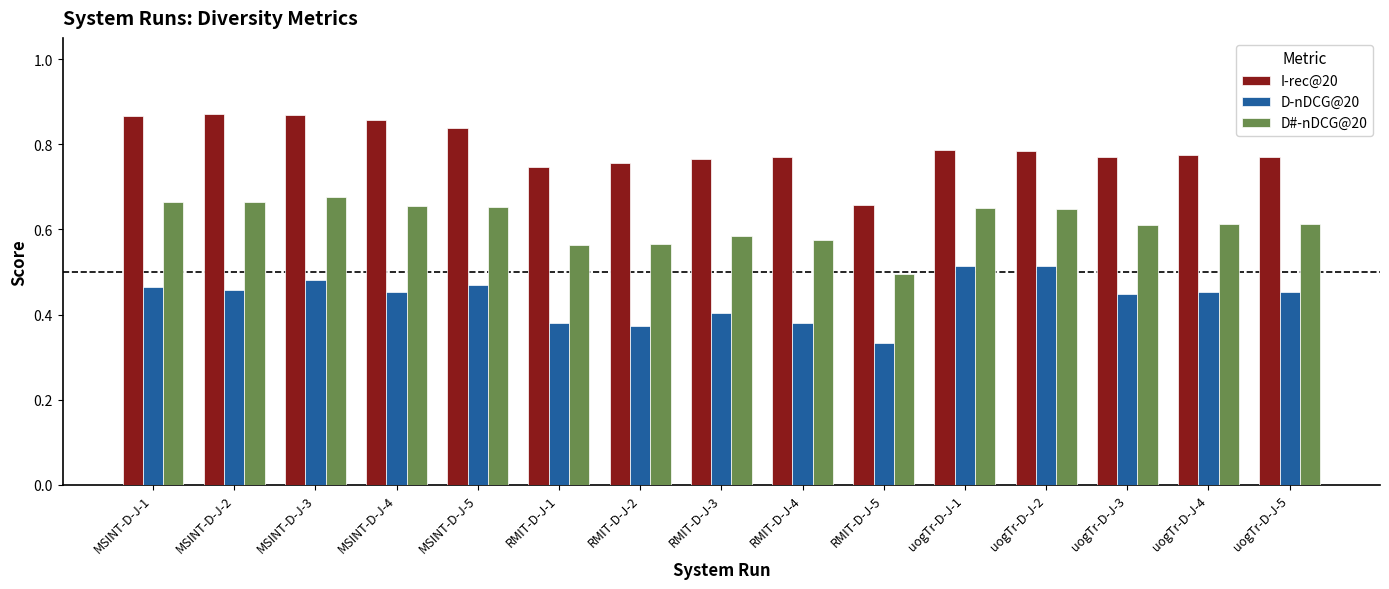

The D-nDCG@20 series shows 0.5 at uogTr-D-J-1. True or false?

True